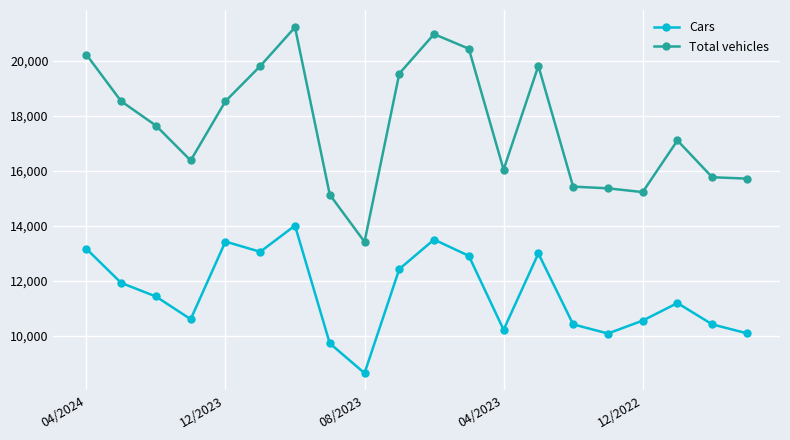

What is the sum of all Total vehicles values?

352139